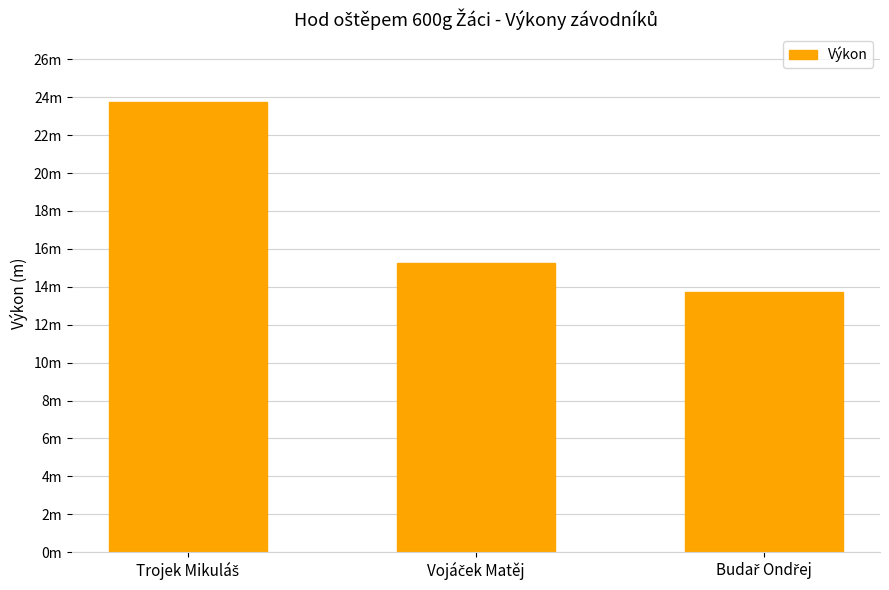

What is the change in value from Vojáček Matěj to Budař Ondřej?

-1.5